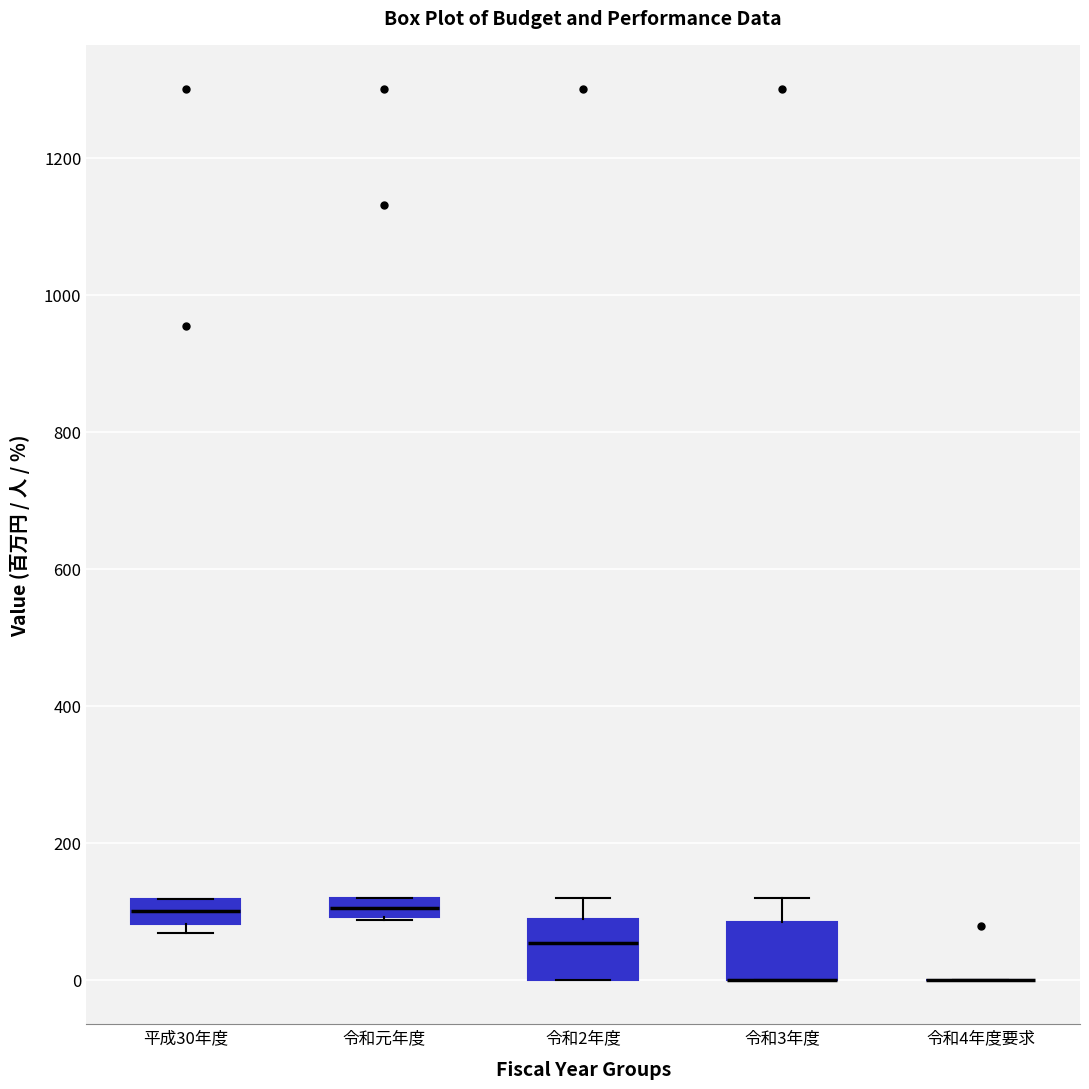

Where is the lower edge of the box for 令和2年度 on the y-axis? The values are not printed on the chart, so give them approximately, as read against the axis.

0